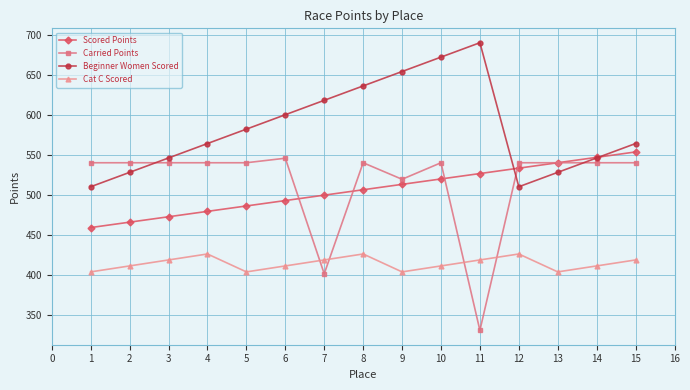

Which series has the widest spread of values?

Carried Points